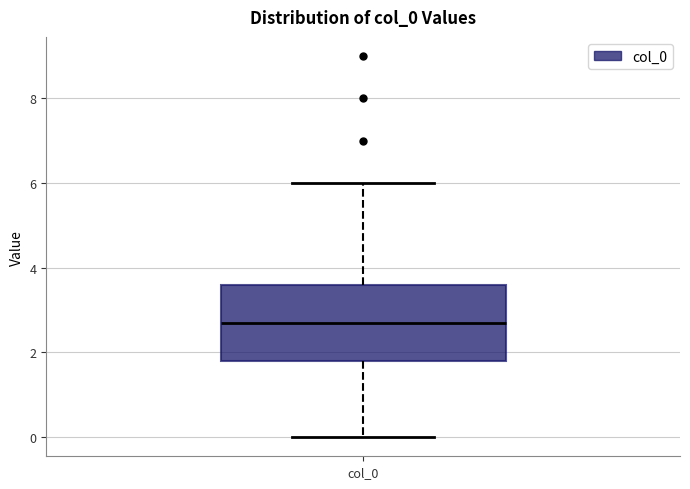

Read this box plot against the y-axis: the position of the median line, the range covered by the box, and the ends of both whiskers. The values are not printed on the chart, so give them approximately, as read against the axis.

median 2.8, box 1.8 to 3.6, whiskers 0.0 to 6.0